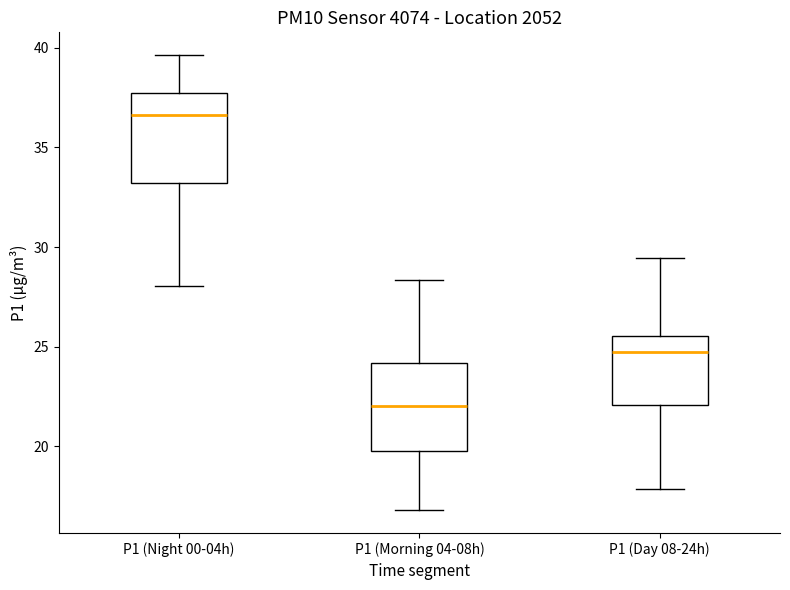

Reading left to right, read every box against the y-axis: the position of its median line, the range the box covers, and the ends of its whiskers. The values are not printed on the chart, so give them approximately, as read against the axis.

P1 (Night 00-04h): median 36.5, box 33.0 to 37.5, whiskers 28.0 to 39.5
P1 (Morning 04-08h): median 22.0, box 20.0 to 24.0, whiskers 17.0 to 28.5
P1 (Day 08-24h): median 25.0, box 22.0 to 25.5, whiskers 18.0 to 29.5